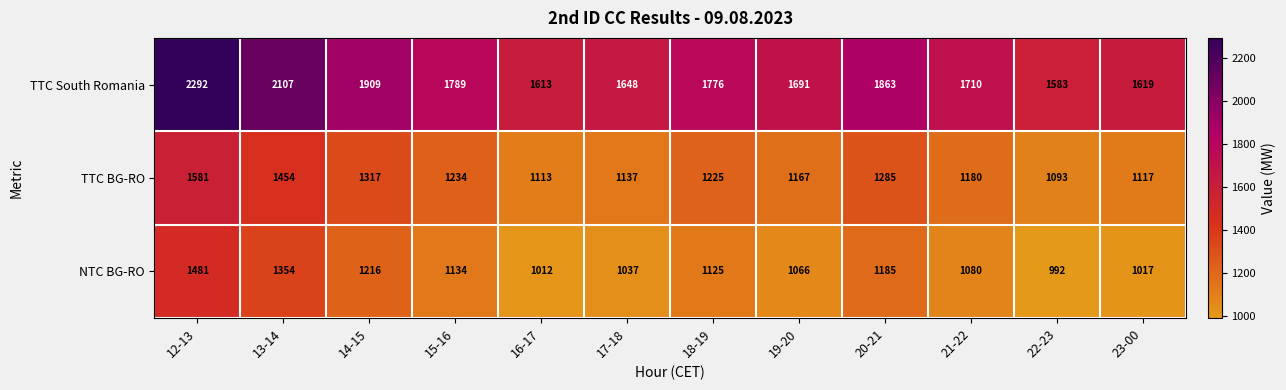

Which series changed the most between 13-14 and 22-23?

TTC South Romania